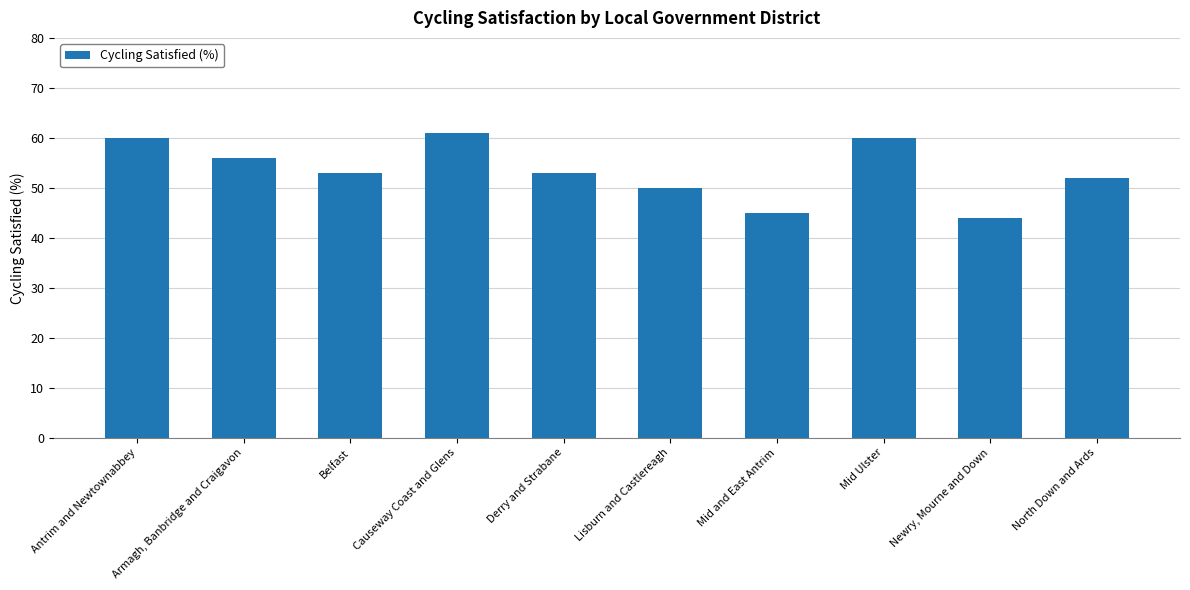

Where does the data first go above 53?

Antrim and Newtownabbey